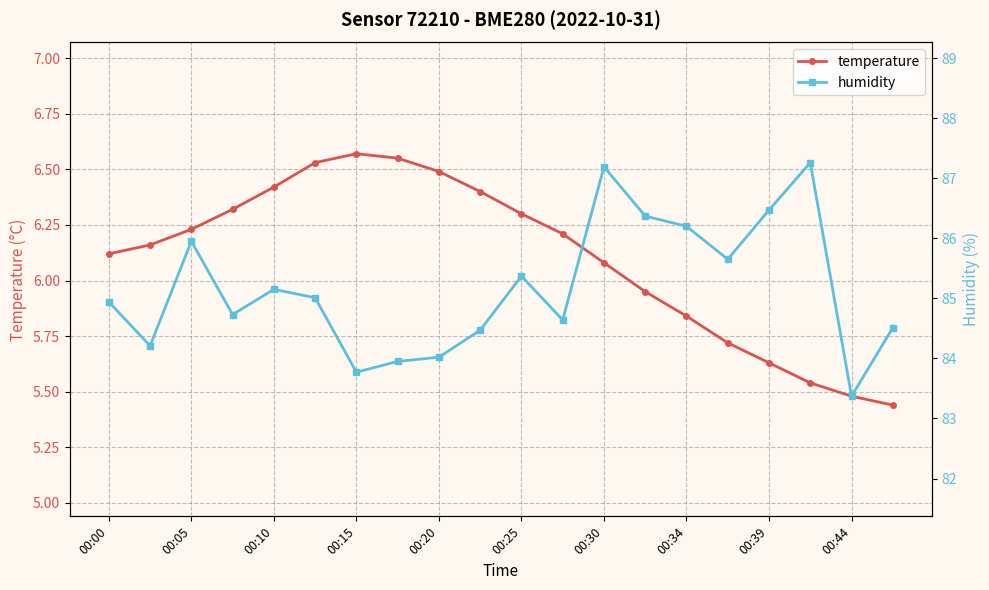

How many lines are shown in the chart?

2